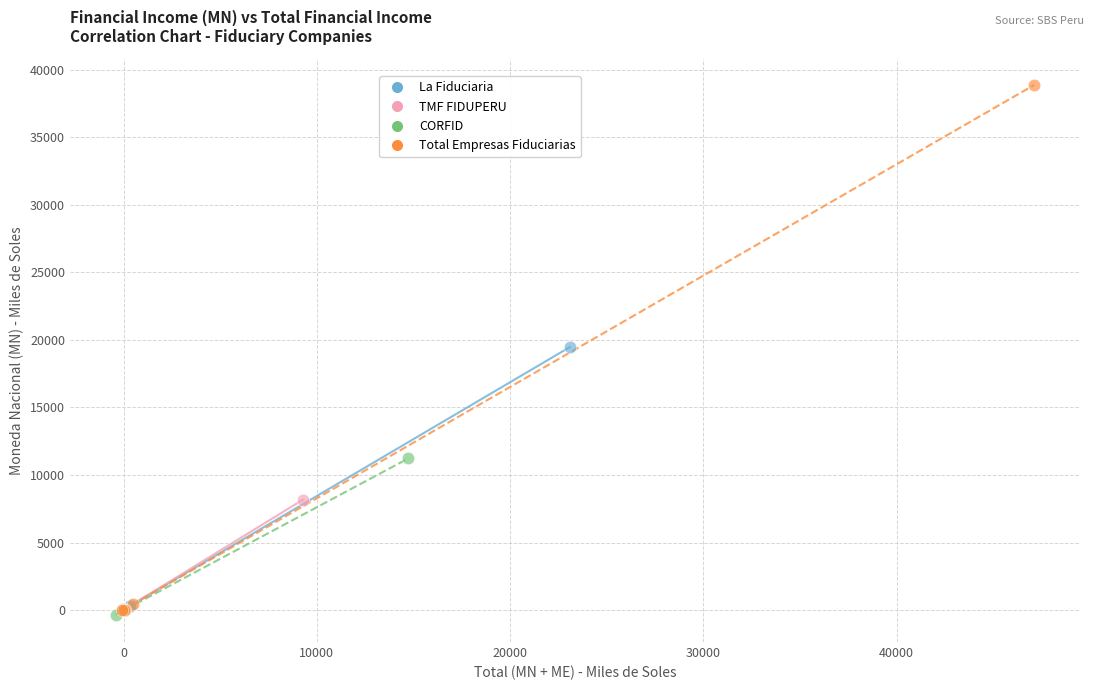

Which series reaches the maximum Y coordinate?

Total Empresas Fiduciarias